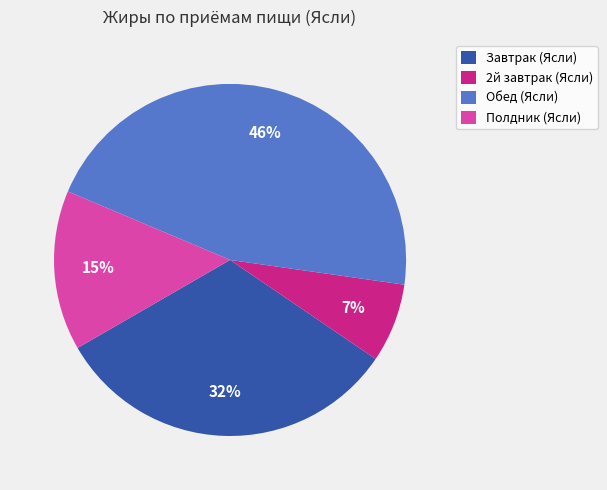

Is the sum of 2й завтрак (Ясли) and Полдник (Ясли) greater than half?

No